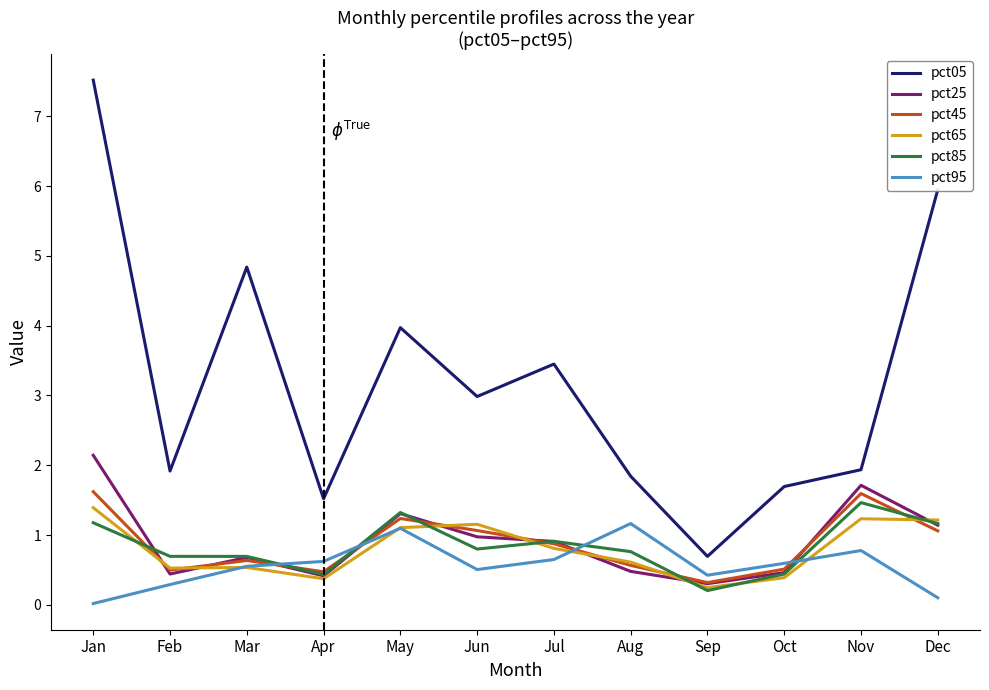

What is the difference between the maximum and minimum values in the pct85 series?

1.3